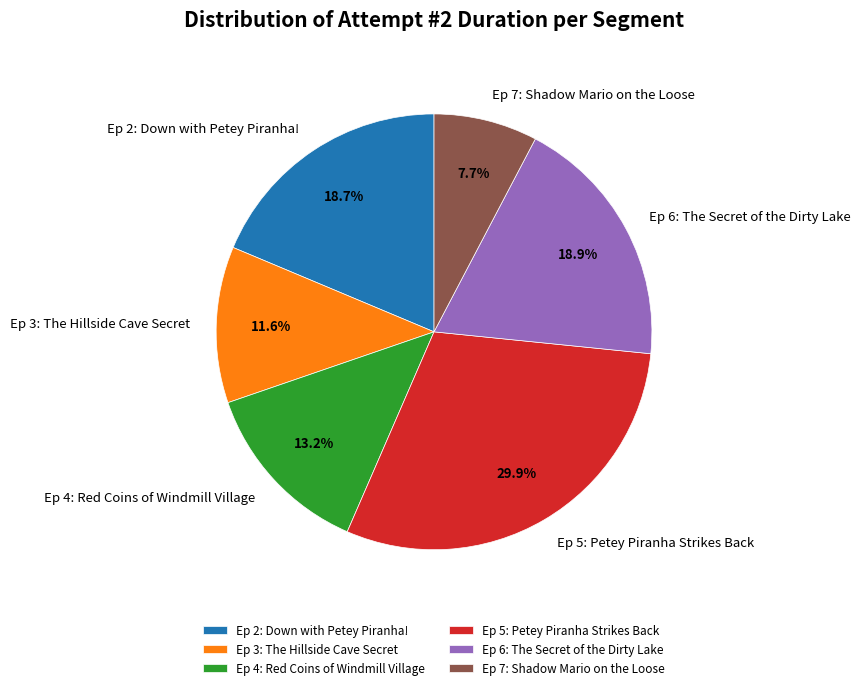

What is the smallest slice in the pie chart?

Ep 7: Shadow Mario on the Loose